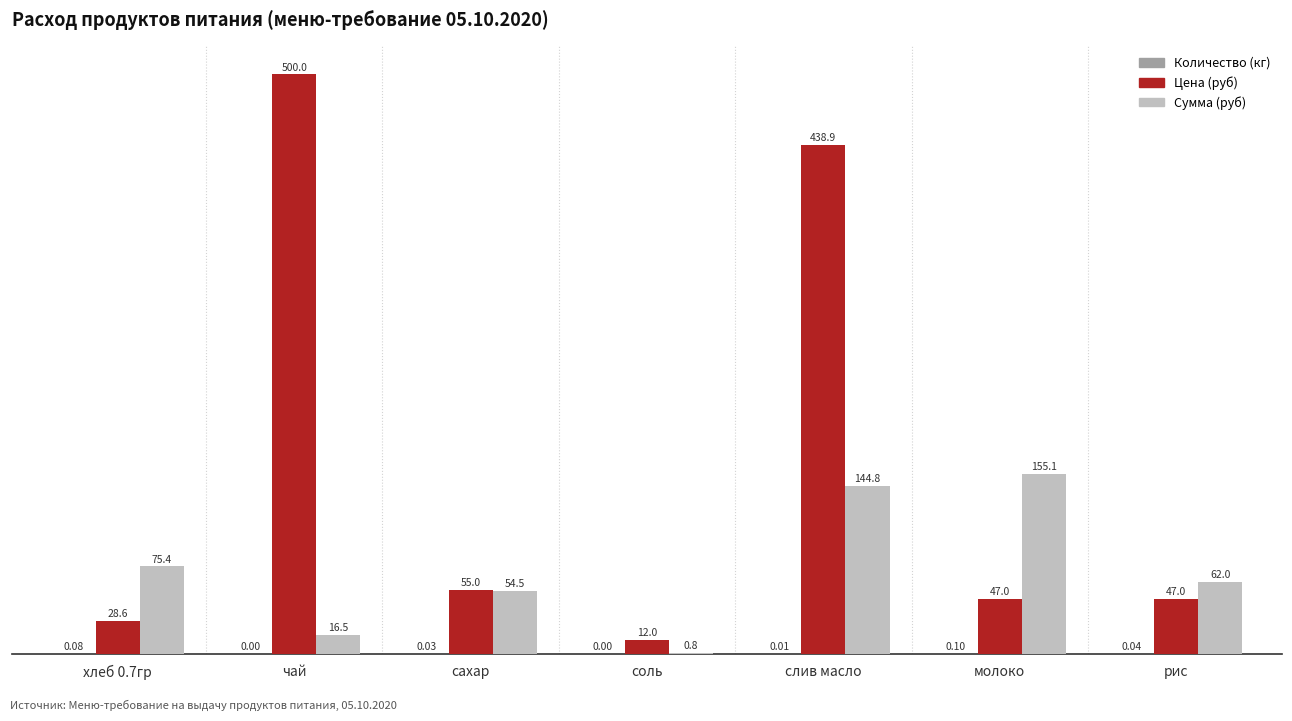

How many categories are shown in the chart?

7